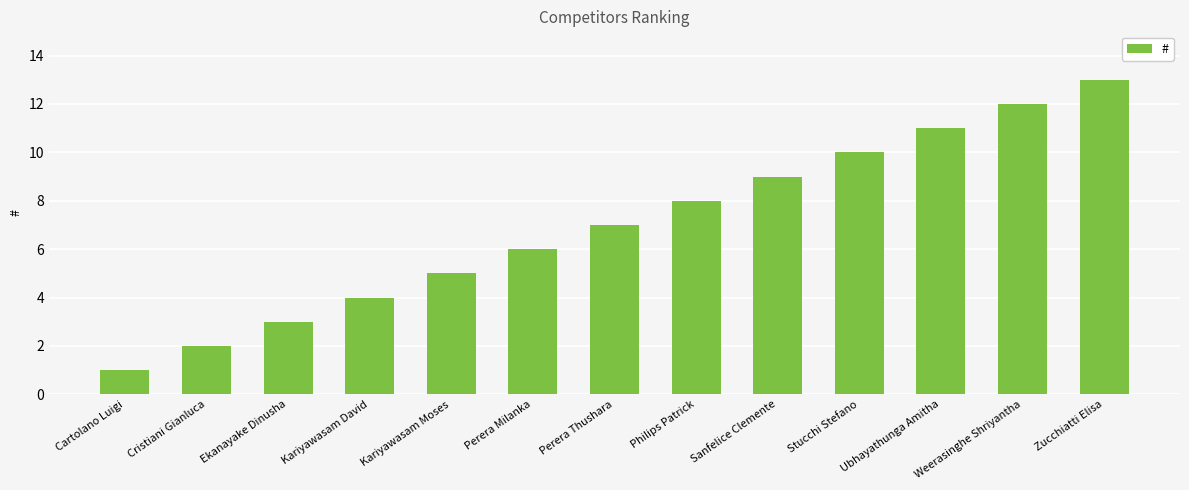

List the labels in order of value, largest first.

Zucchiatti Elisa, Weerasinghe Shriyantha, Ubhayathunga Amitha, Stucchi Stefano, Sanfelice Clemente, Philips Patrick, Perera Thushara, Perera Milanka, Kariyawasam Moses, Kariyawasam David, Ekanayake Dinusha, Cristiani Gianluca, Cartolano Luigi